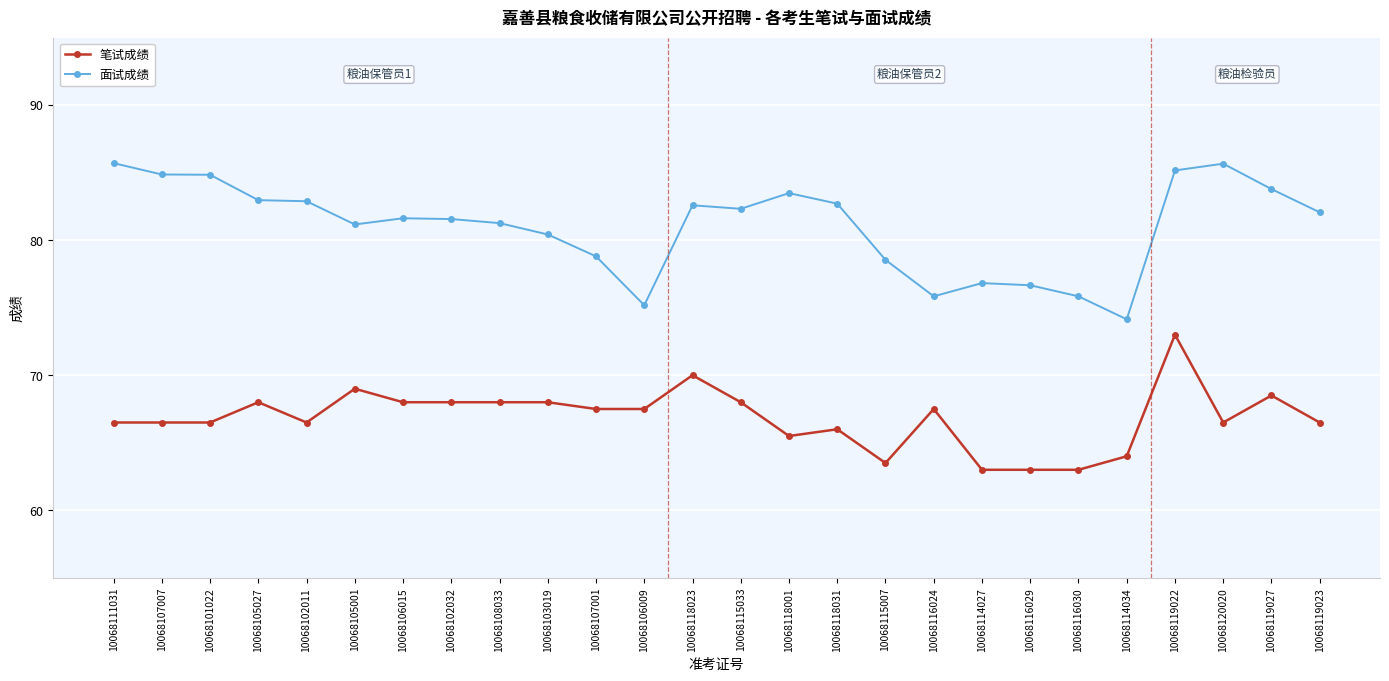

Is the value of 面试成绩 at 10068119023 greater than the value of 笔试成绩 at 10068119022?

Yes